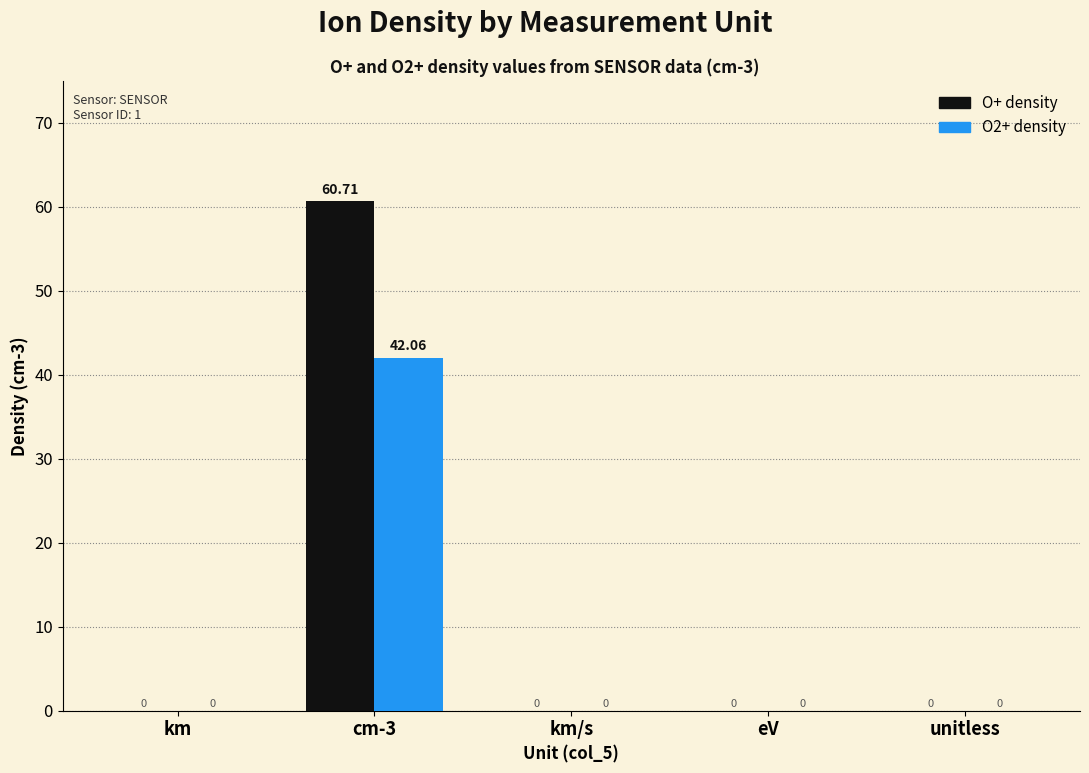

Which series has the largest total across all categories?

O+ density